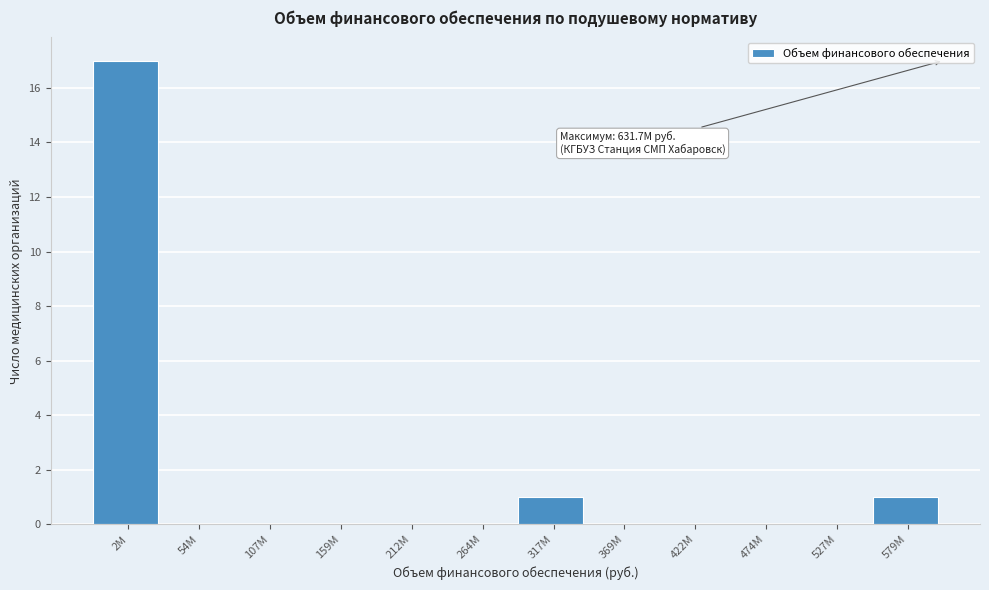

Reading left to right, extract all data points from this chart.

2M=17	54M=0	107M=0	159M=0	212M=0	264M=0	317M=1	369M=0	422M=0	474M=0	527M=0	579M=1